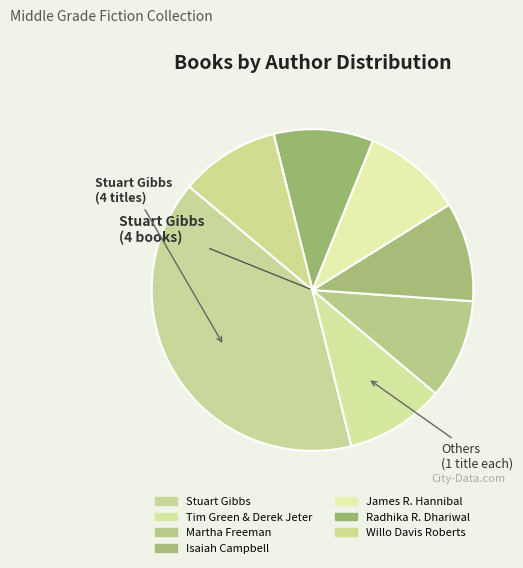

How many segments does this pie chart have?

7